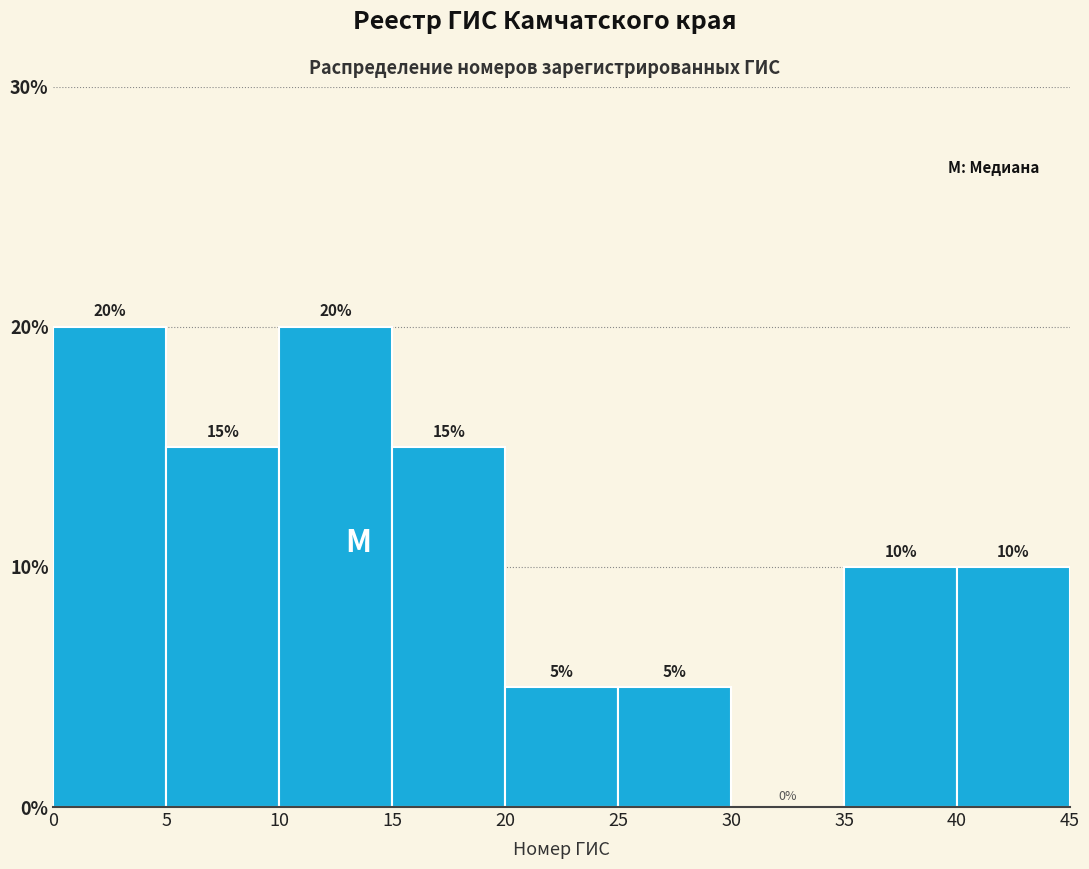

How tall is the bar that spans 25 to 30 on the x-axis?

5